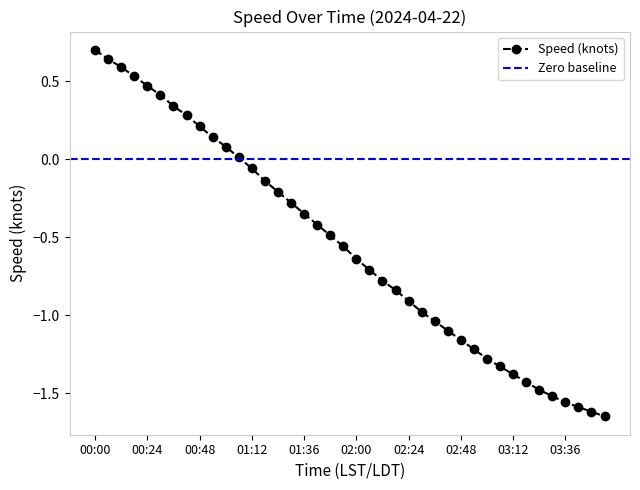

The value at 03:06 is -0.3. True or false?

False